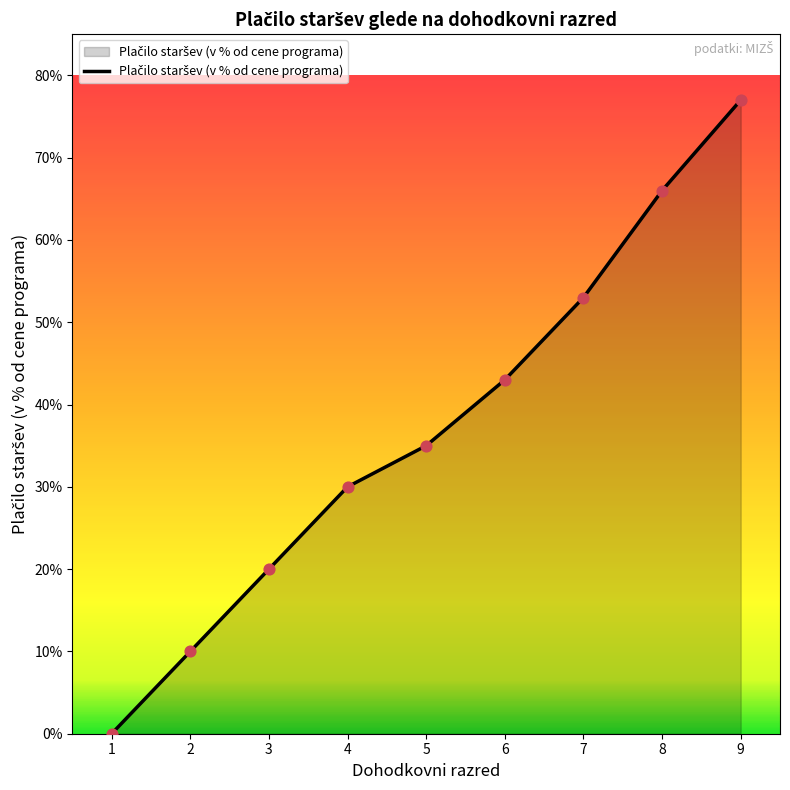

Between 3 and 2, which is larger?

3